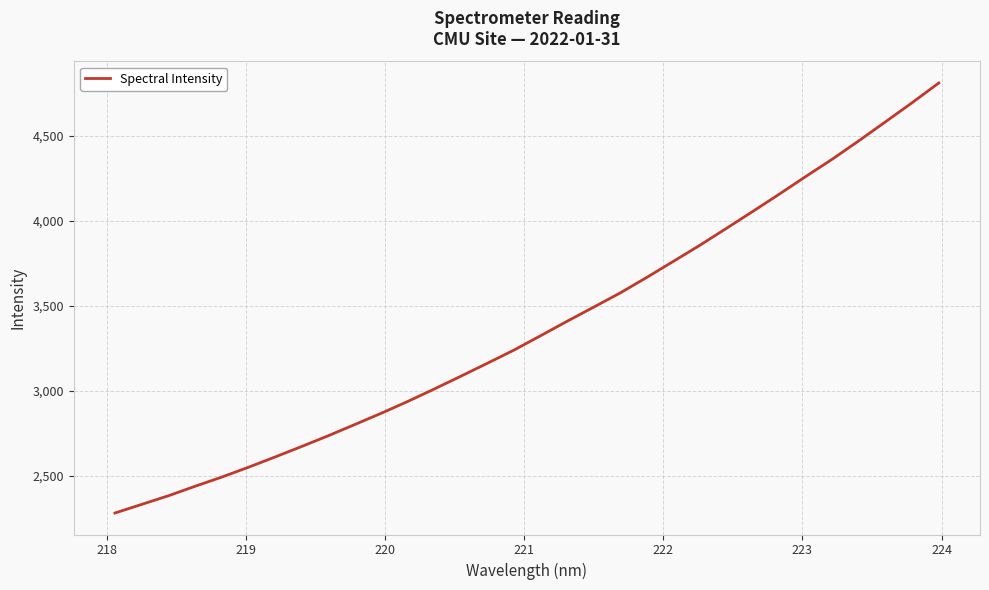

What is the average value?

3374.6